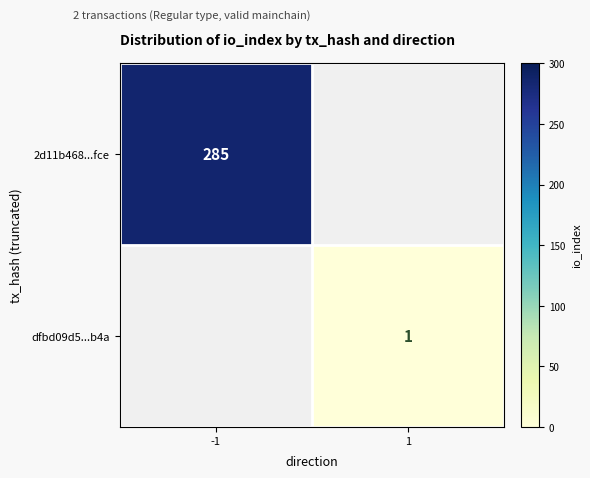

True or false: 2d11b468...fce has a value of 285 at -1.

True